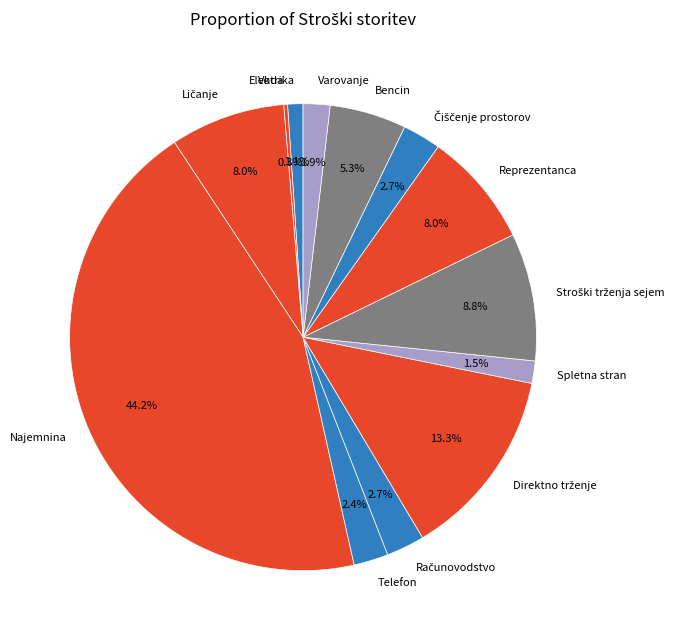

Which category has the biggest portion of the pie?

Najemnina